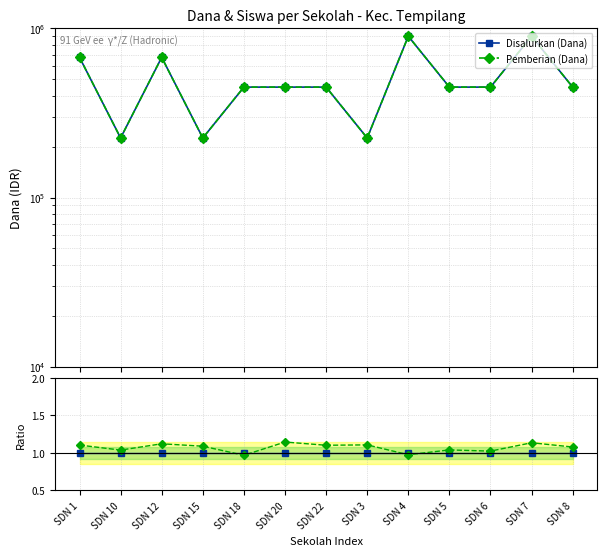

What is the difference between the maximum and minimum values in the Disalurkan (Dana) series?

675000.0